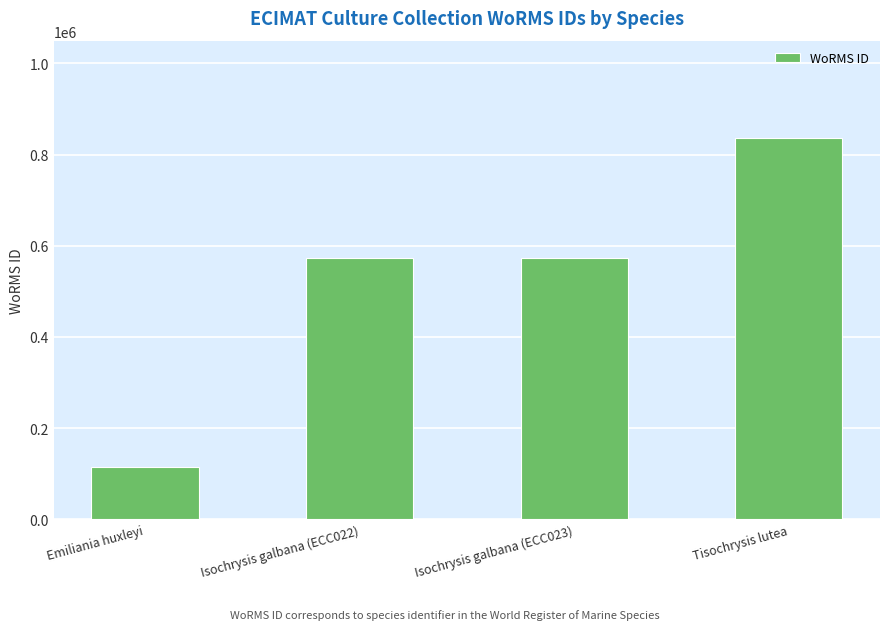

Is it true that the value at Tisochrysis lutea is 1238361?

False